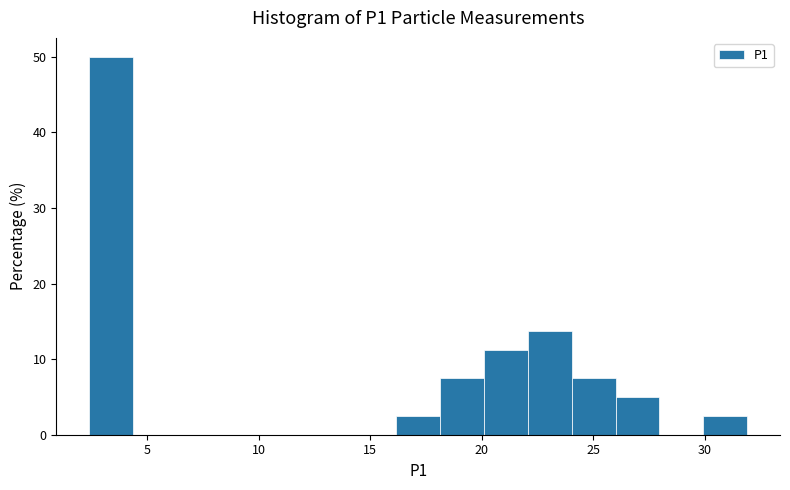

Read against the x-axis, roughly where is the centre of the tallest bar?

3.5